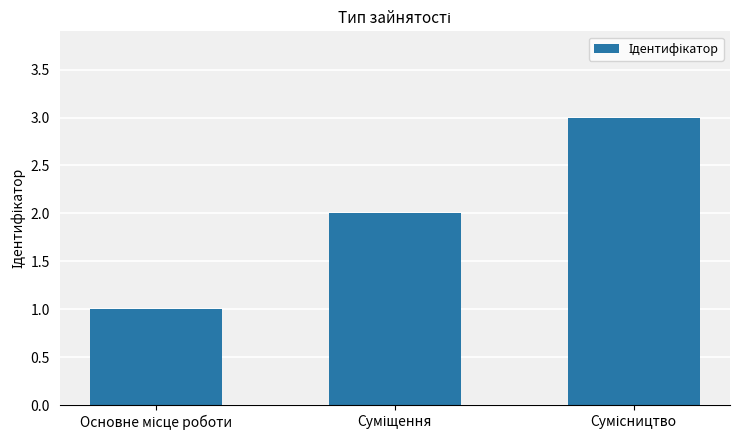

What is the sum of all values?

6